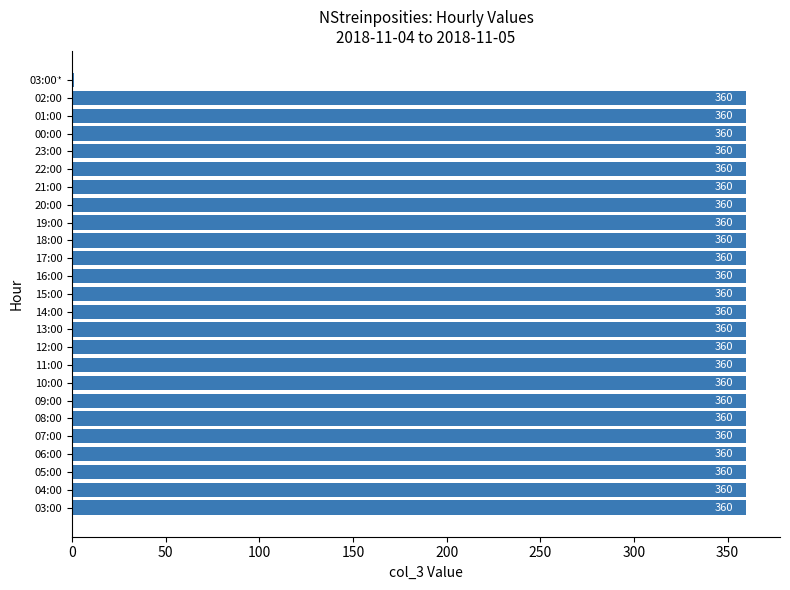

At which label is the value closest to 180?

03:00*